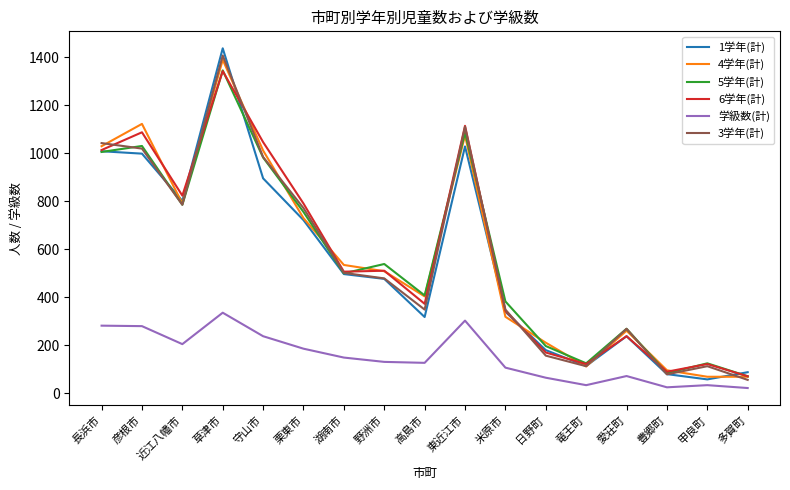

Is the value of 学級数(計) at 近江八幡市 greater than the value of 4学年(計) at 草津市?

No